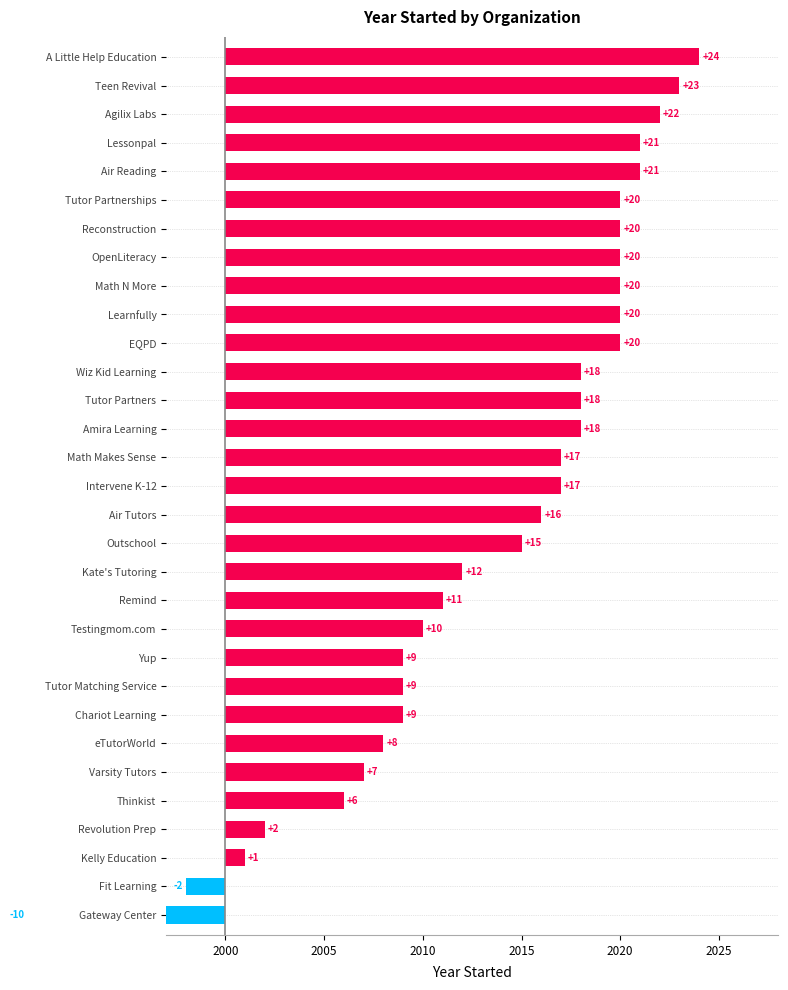

Read the value at Revolution Prep.

2002